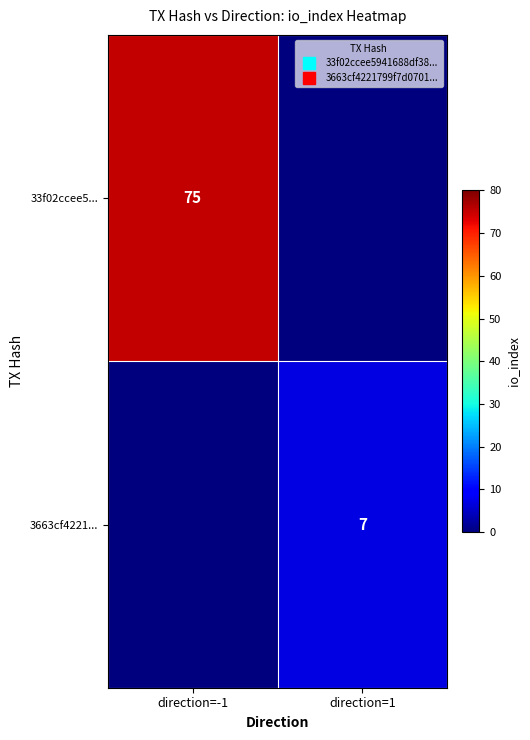

What is the difference between the maximum and minimum values in the 33f02ccee5... series?

75